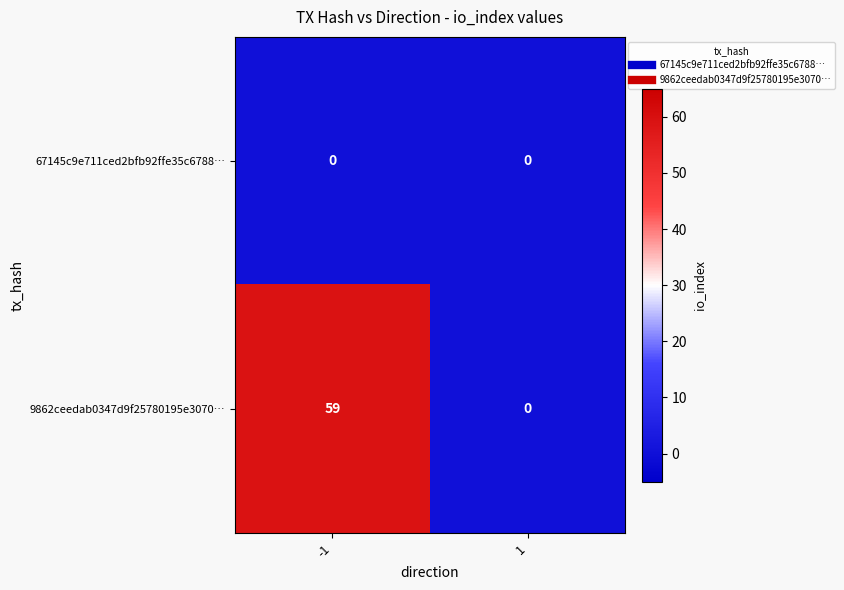

Reading left to right, list all the values displayed in this chart.

67145c9e711ced2bfb92ffe35c6788…: 0	0
9862ceedab0347d9f25780195e3070…: 59	0